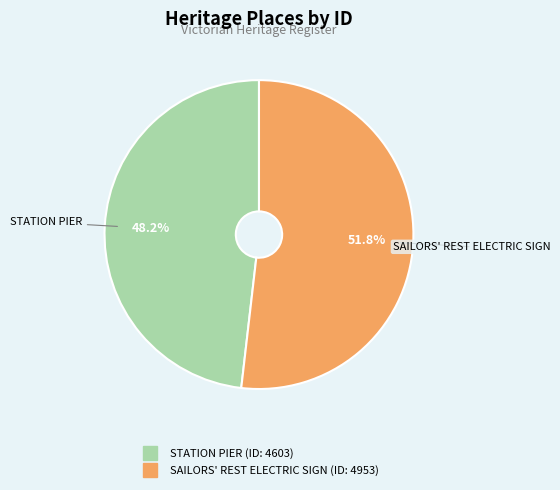

Which slice represents more than half of the pie?

SAILORS' REST ELECTRIC SIGN